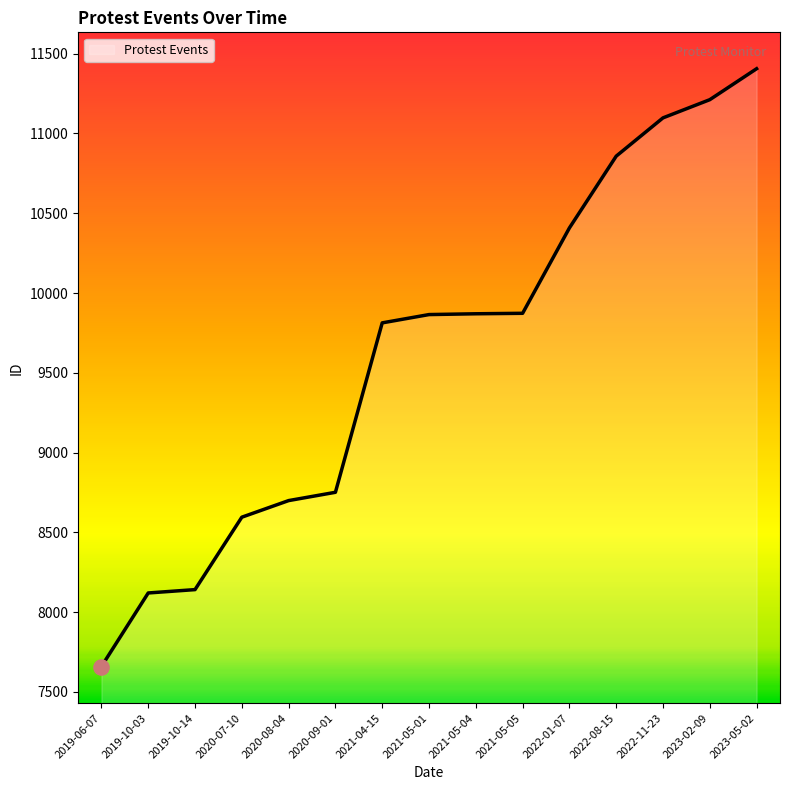

Between 2022-11-23 and 2019-10-03, which is larger?

2022-11-23